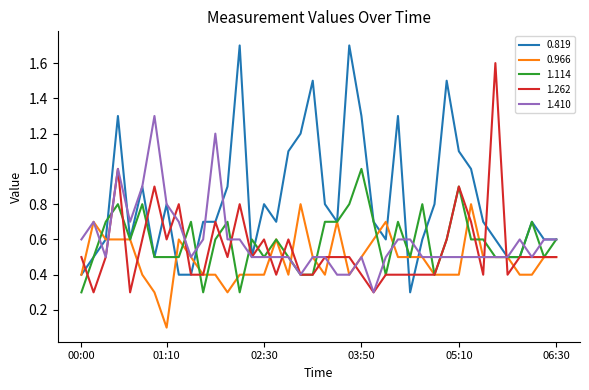

Which series ends up on top after the final intersection of 1.262 and 1.410?

1.410